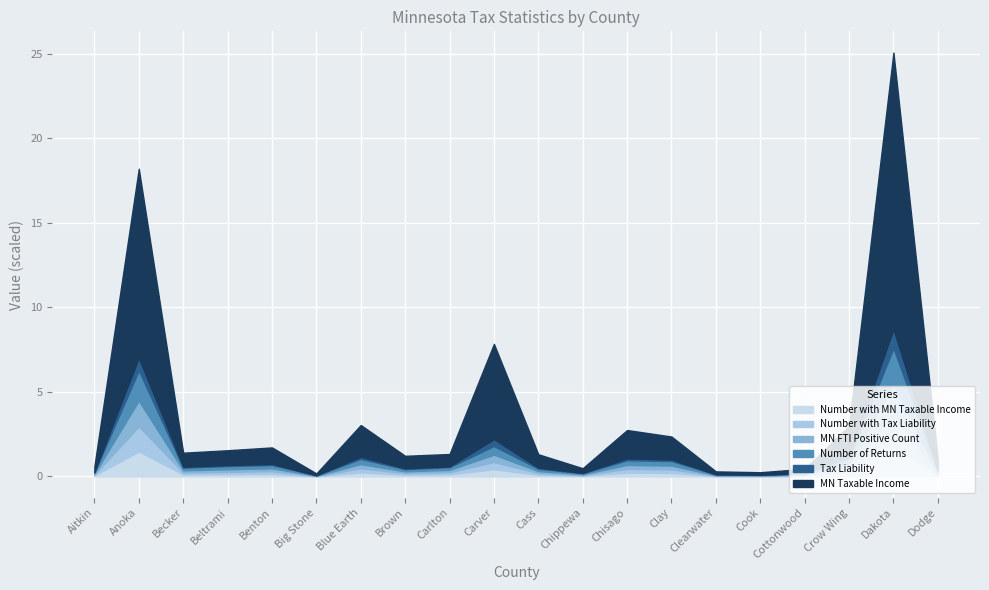

In Number with Tax Liability, how many points are lower than both neighbors (excluding endpoints)?

5